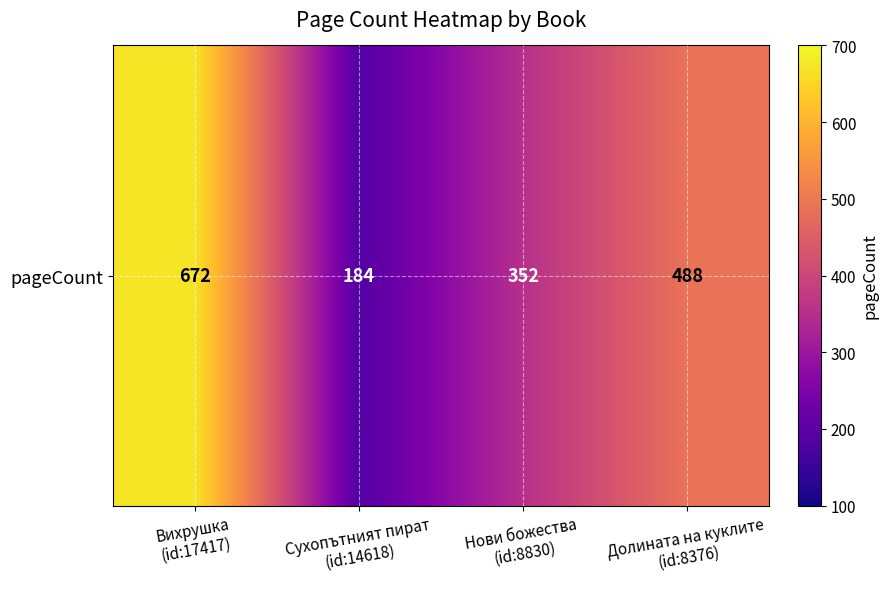

Reading left to right, what are all the values shown in this chart?

672	184	352	488